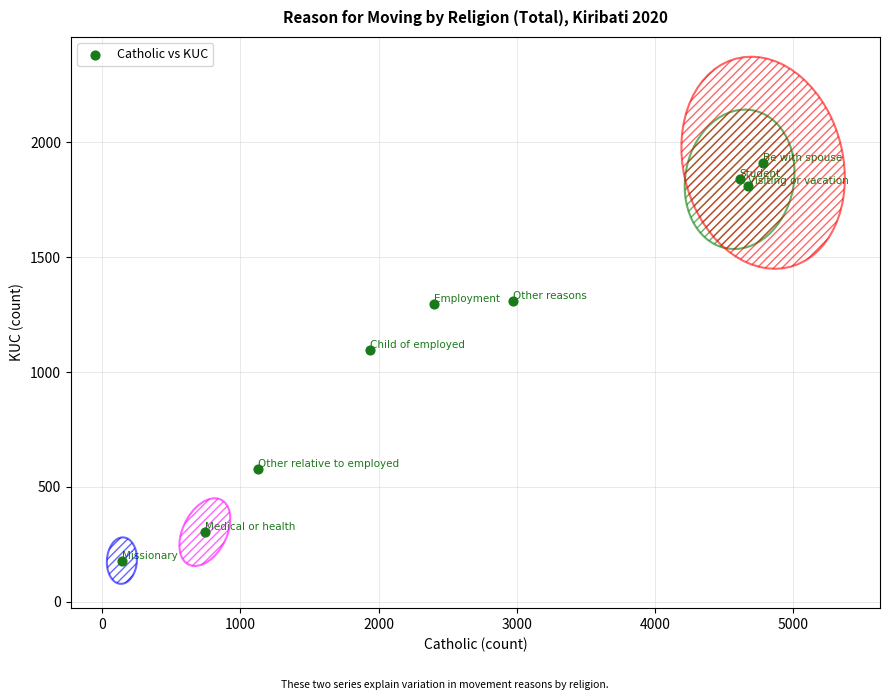

What Y value in the scatter plot is closest to 1045?

1094